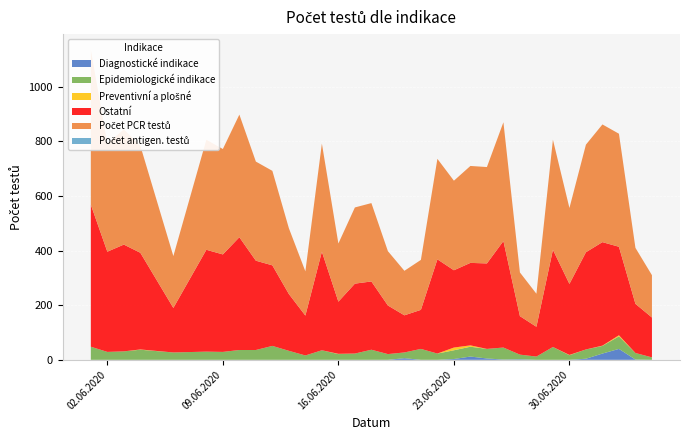

Reading right to left, what are all the values shown in this chart?

Diagnostické indikace: 05.07.2020=0	04.07.2020=1	03.07.2020=40	02.07.2020=23	01.07.2020=4	30.06.2020=0	29.06.2020=0	28.06.2020=0	27.06.2020=2	26.06.2020=1	25.06.2020=5	24.06.2020=12	23.06.2020=3	22.06.2020=0	21.06.2020=0	20.06.2020=6	19.06.2020=0	18.06.2020=0	17.06.2020=0	16.06.2020=0	15.06.2020=0	14.06.2020=0	13.06.2020=0	12.06.2020=0	11.06.2020=0	10.06.2020=0	09.06.2020=0	08.06.2020=0	06.06.2020=0	04.06.2020=0	03.06.2020=0	02.06.2020=0	01.06.2020=0
Epidemiologické indikace: 05.07.2020=9	04.07.2020=24	03.07.2020=46	02.07.2020=28	01.07.2020=34	30.06.2020=17	29.06.2020=47	28.06.2020=12	27.06.2020=17	26.06.2020=44	25.06.2020=35	24.06.2020=36	23.06.2020=32	22.06.2020=23	21.06.2020=40	20.06.2020=21	19.06.2020=21	18.06.2020=37	17.06.2020=23	16.06.2020=21	15.06.2020=35	14.06.2020=16	13.06.2020=33	12.06.2020=51	11.06.2020=36	10.06.2020=36	09.06.2020=29	08.06.2020=30	06.06.2020=27	04.06.2020=37	03.06.2020=31	02.06.2020=29	01.06.2020=48
Preventivní a plošné: 05.07.2020=0	04.07.2020=0	03.07.2020=4	02.07.2020=1	01.07.2020=0	30.06.2020=1	29.06.2020=0	28.06.2020=0	27.06.2020=0	26.06.2020=0	25.06.2020=0	24.06.2020=5	23.06.2020=10	22.06.2020=0	21.06.2020=0	20.06.2020=0	19.06.2020=0	18.06.2020=0	17.06.2020=0	16.06.2020=1	15.06.2020=0	14.06.2020=0	13.06.2020=0	12.06.2020=0	11.06.2020=0	10.06.2020=0	09.06.2020=0	08.06.2020=0	06.06.2020=0	04.06.2020=1	03.06.2020=0	02.06.2020=0	01.06.2020=0
Ostatní: 05.07.2020=146	04.07.2020=180	03.07.2020=324	02.07.2020=379	01.07.2020=356	30.06.2020=260	29.06.2020=356	28.06.2020=109	27.06.2020=141	26.06.2020=390	25.06.2020=313	24.06.2020=302	23.06.2020=283	22.06.2020=345	21.06.2020=143	20.06.2020=136	19.06.2020=178	18.06.2020=250	17.06.2020=256	16.06.2020=191	15.06.2020=361	14.06.2020=146	13.06.2020=208	12.06.2020=295	11.06.2020=327	10.06.2020=413	09.06.2020=357	08.06.2020=373	06.06.2020=163	04.06.2020=354	03.06.2020=391	02.06.2020=367	01.06.2020=520
Počet PCR testů: 05.07.2020=155	04.07.2020=205	03.07.2020=414	02.07.2020=431	01.07.2020=394	30.06.2020=278	29.06.2020=403	28.06.2020=121	27.06.2020=160	26.06.2020=435	25.06.2020=353	24.06.2020=355	23.06.2020=328	22.06.2020=368	21.06.2020=183	20.06.2020=163	19.06.2020=199	18.06.2020=287	17.06.2020=279	16.06.2020=213	15.06.2020=396	14.06.2020=162	13.06.2020=241	12.06.2020=346	11.06.2020=363	10.06.2020=449	09.06.2020=386	08.06.2020=403	06.06.2020=190	04.06.2020=392	03.06.2020=422	02.06.2020=396	01.06.2020=568
Počet antigen. testů: 05.07.2020=0	04.07.2020=0	03.07.2020=0	02.07.2020=0	01.07.2020=0	30.06.2020=0	29.06.2020=0	28.06.2020=0	27.06.2020=0	26.06.2020=0	25.06.2020=0	24.06.2020=0	23.06.2020=0	22.06.2020=0	21.06.2020=0	20.06.2020=0	19.06.2020=0	18.06.2020=0	17.06.2020=0	16.06.2020=0	15.06.2020=0	14.06.2020=0	13.06.2020=0	12.06.2020=0	11.06.2020=0	10.06.2020=0	09.06.2020=0	08.06.2020=0	06.06.2020=0	04.06.2020=0	03.06.2020=0	02.06.2020=0	01.06.2020=0